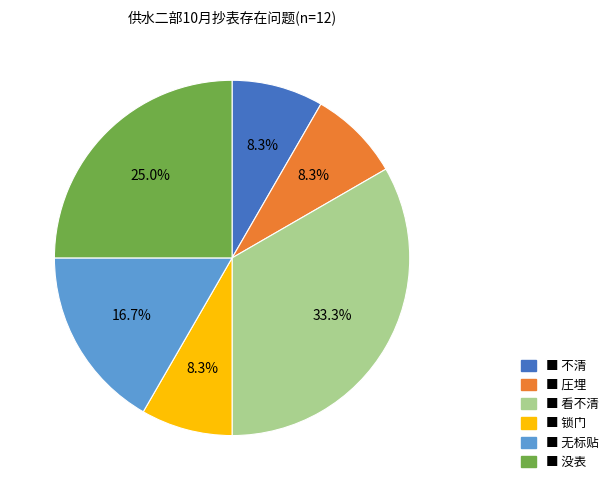

Does any single category account for the majority?

No